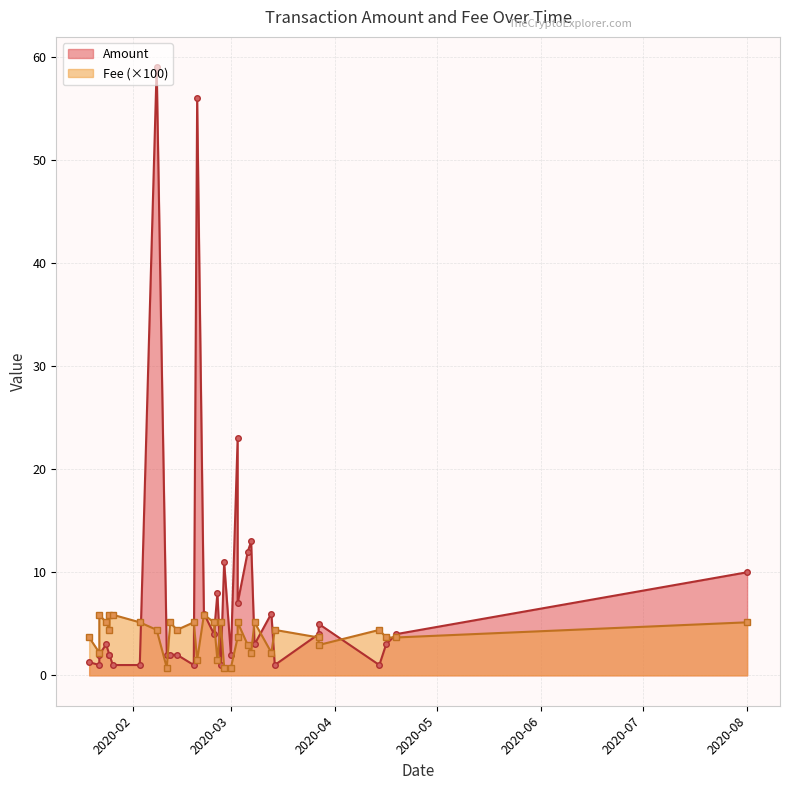

Between 2020-02-03 and 2020-01-26, which is larger?

2020-02-03